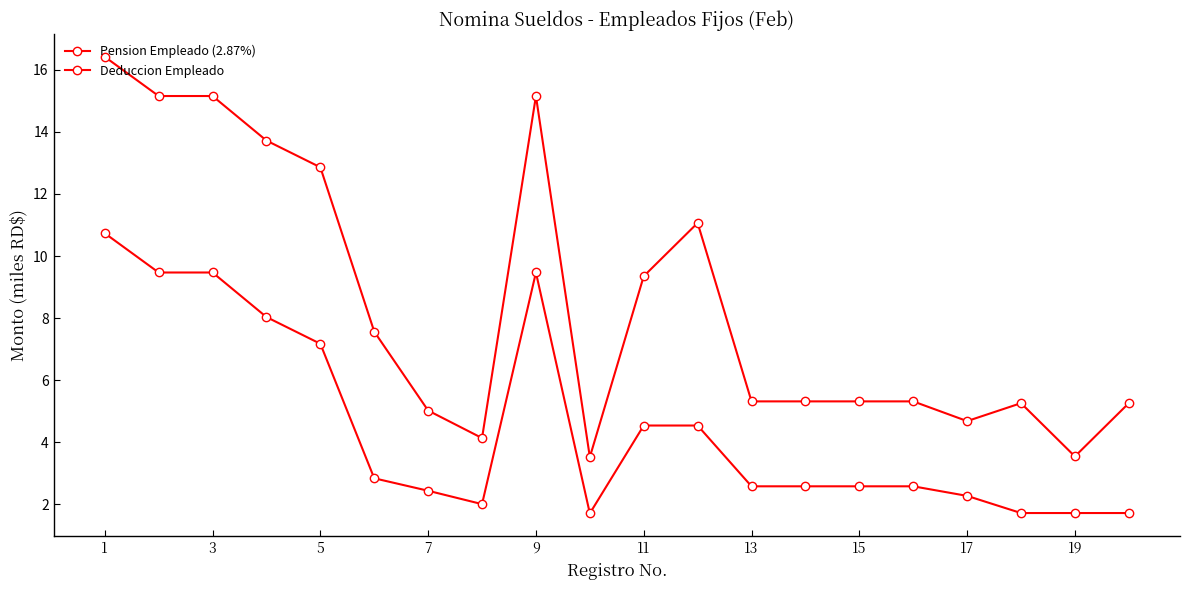

At which category is the sum across all series the highest?

1